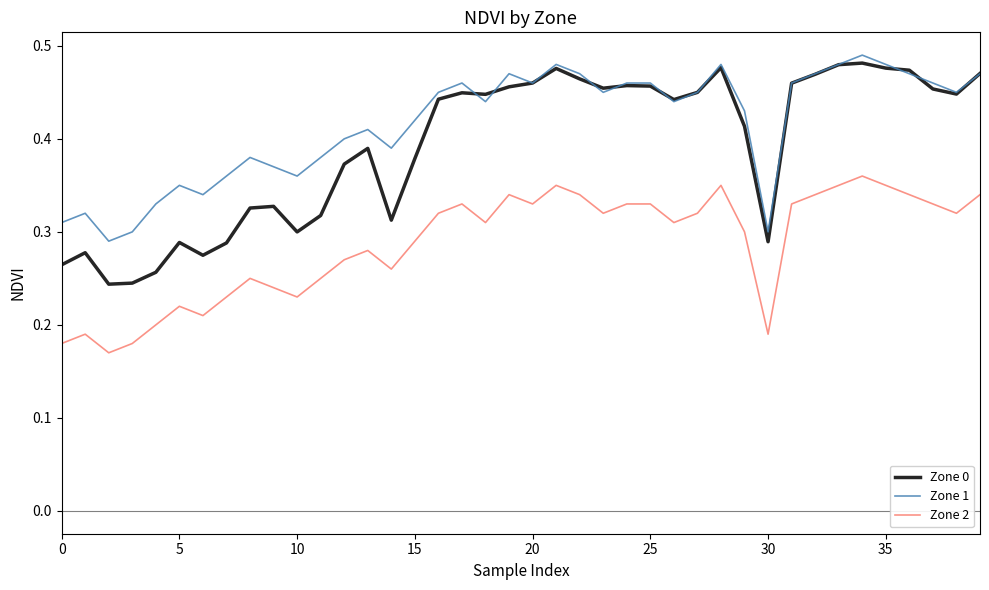

Which series has the widest spread of values?

Zone 0